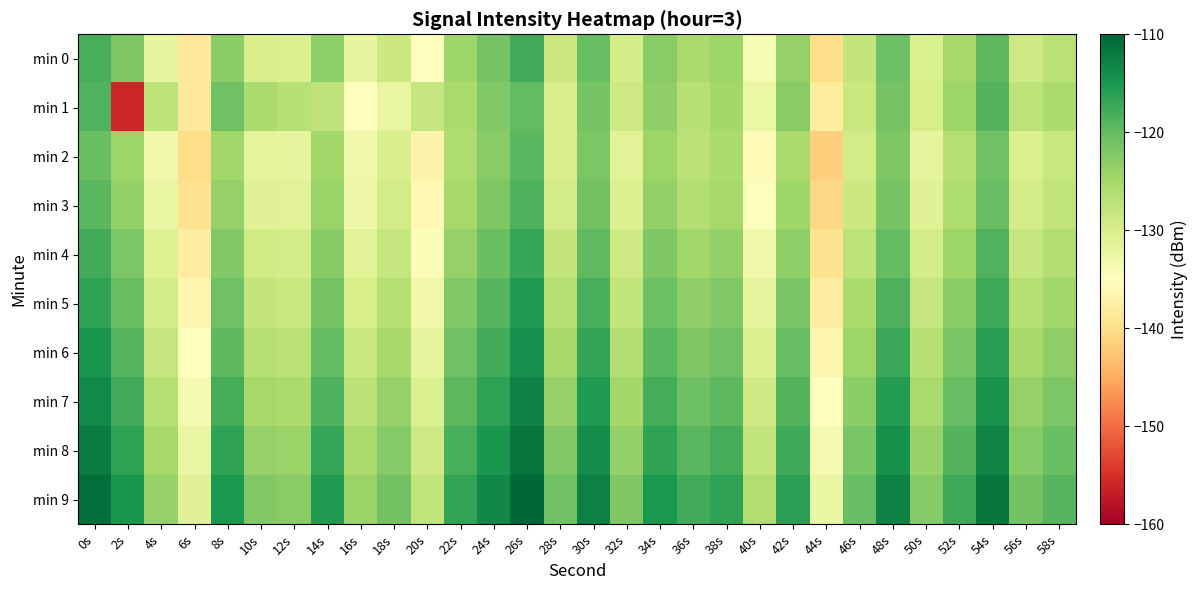

Which series has the widest spread of values?

min 1